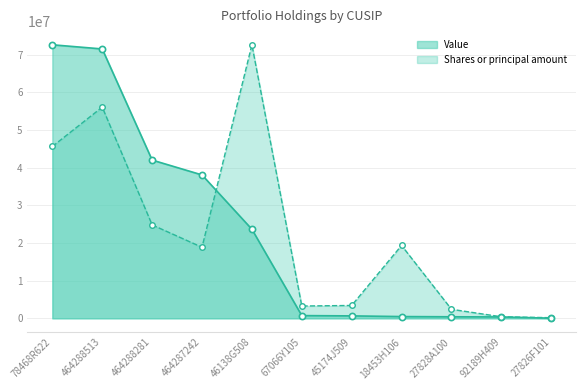

Which series has the largest total across all categories?

Value